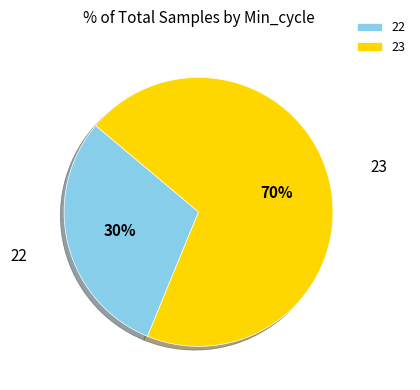

Is there a majority slice in this chart?

Yes